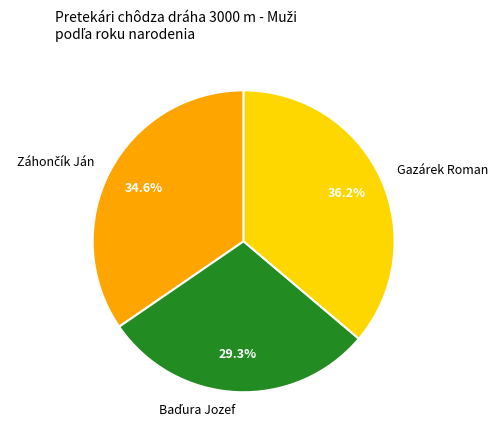

How much of the chart is everything except Gazárek Roman?

63.8%